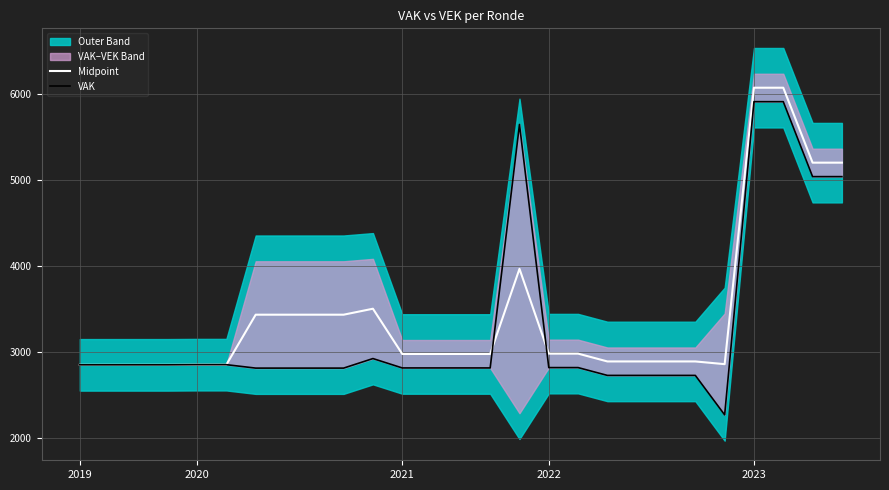

Is this an area chart (filled region under the line)?

No